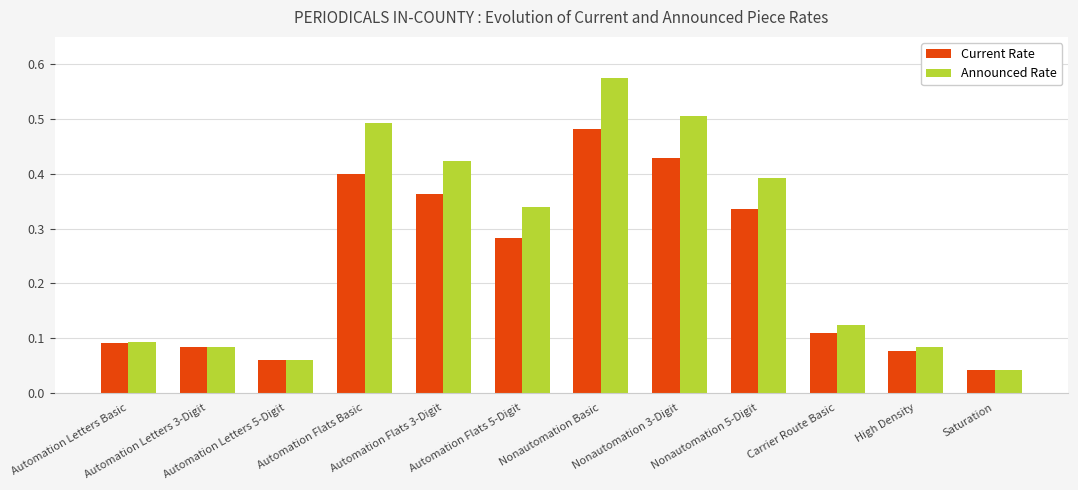

How many distinct data groups are displayed?

2